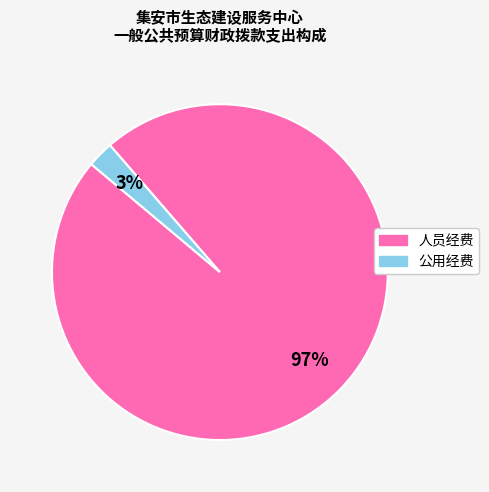

True or false: 人员经费 accounts for 97% of the total.

True